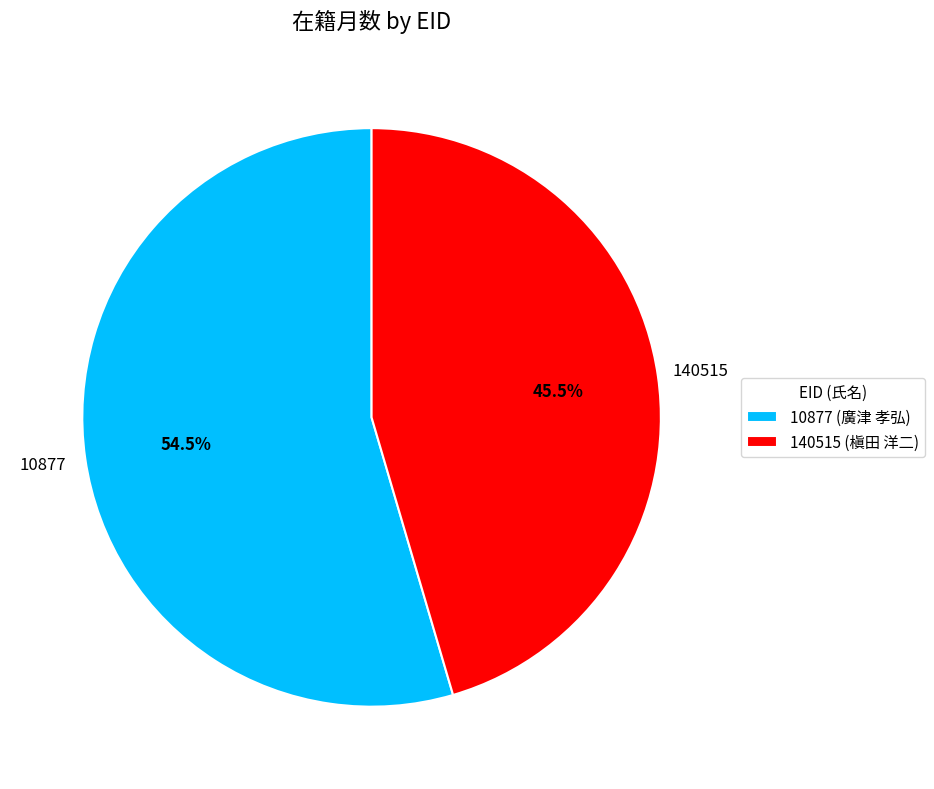

To the nearest percent, what is the difference between the largest and smallest slice percentages?

9%